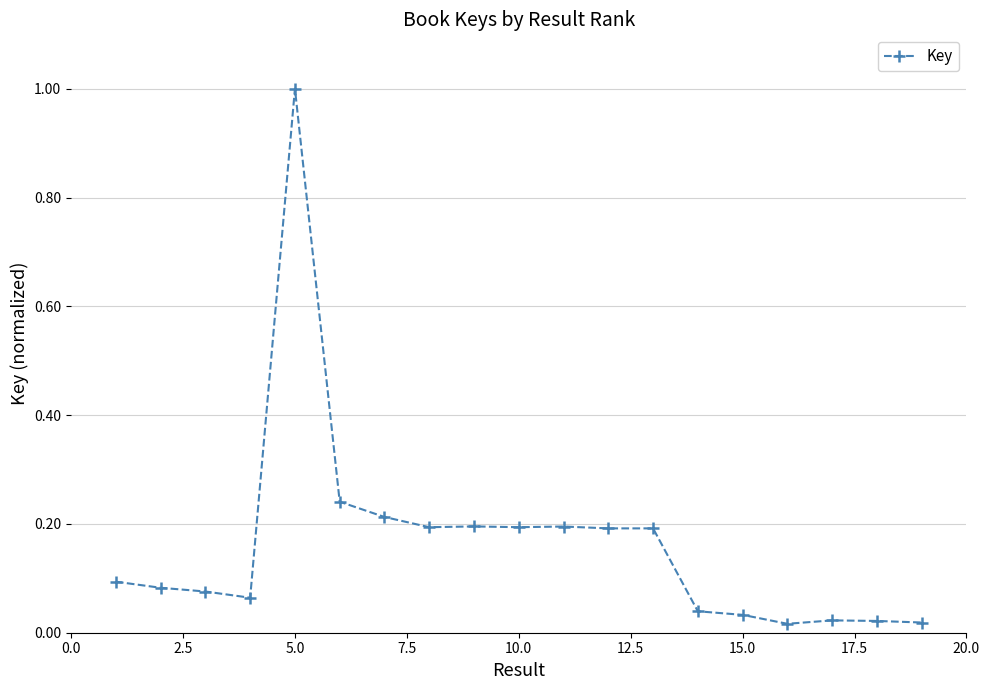

What is the maximum value shown in the chart?

1.0